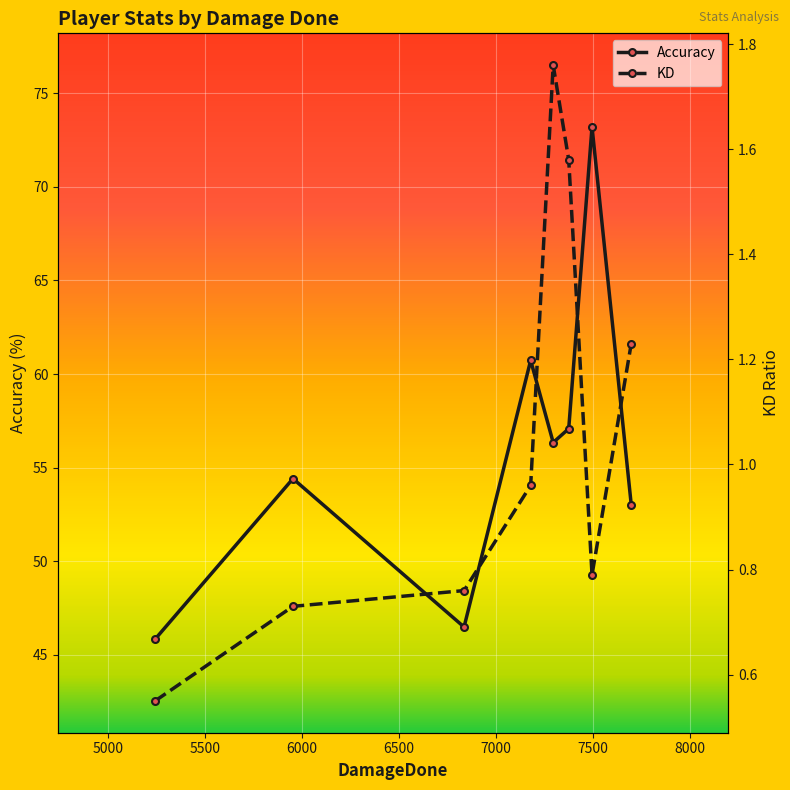

True or false: Accuracy and KD cross at least once.

False